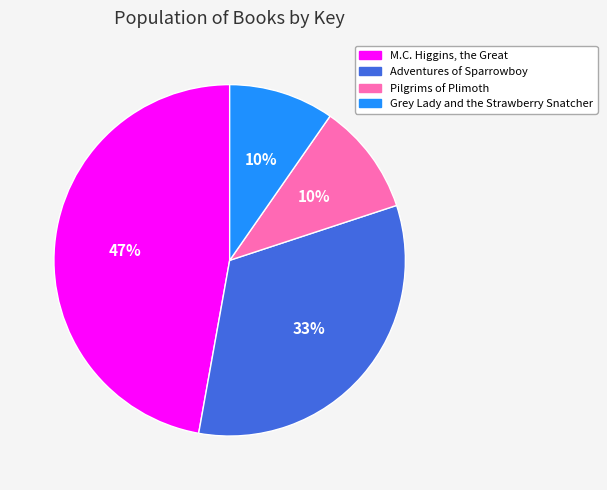

How many segments does this pie chart have?

4